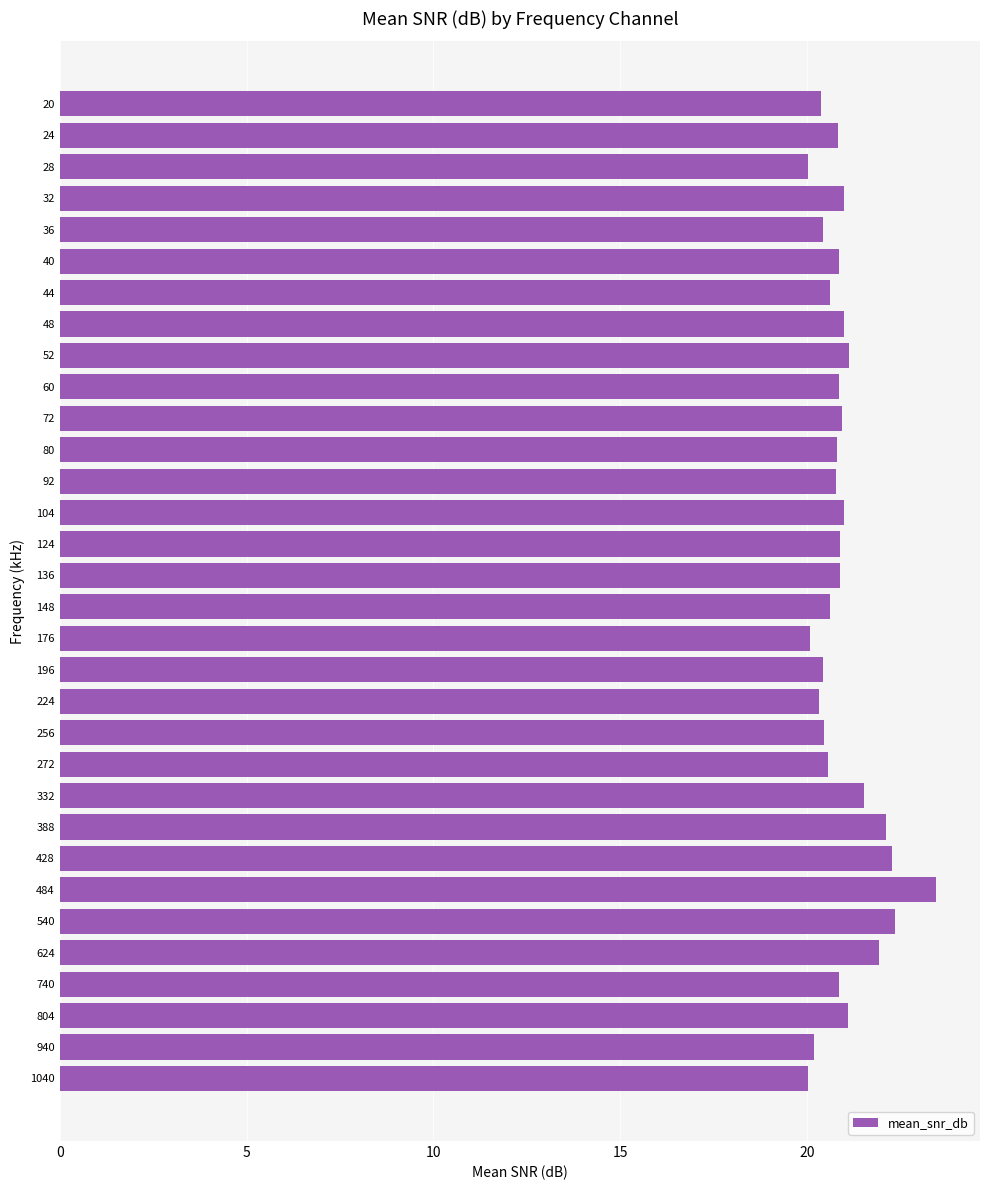

Is it true that the value at 540 is 22.4?

True